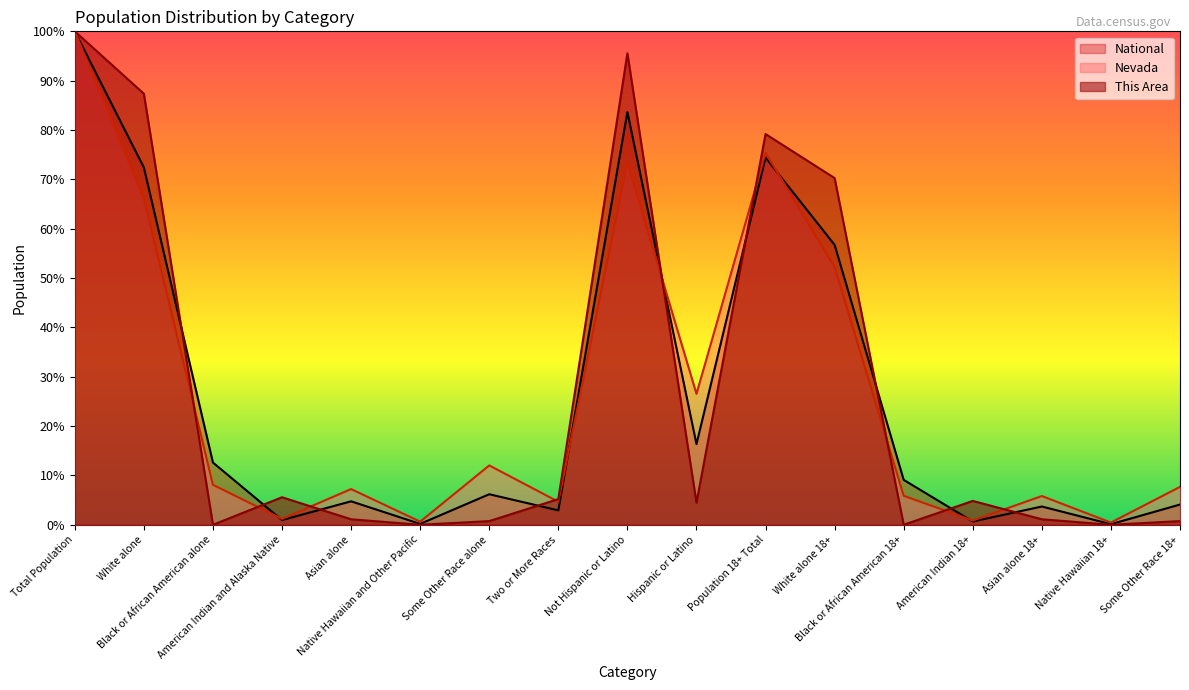

What is the difference between the maximum and minimum values in the Nevada series?

99.6